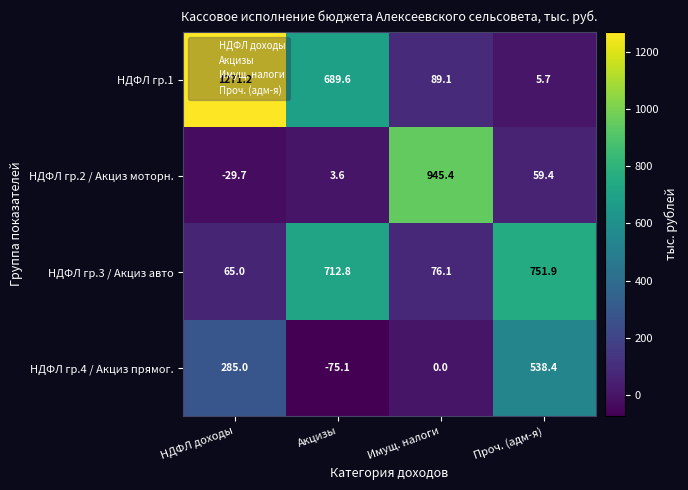

How many categories are shown in the chart?

4